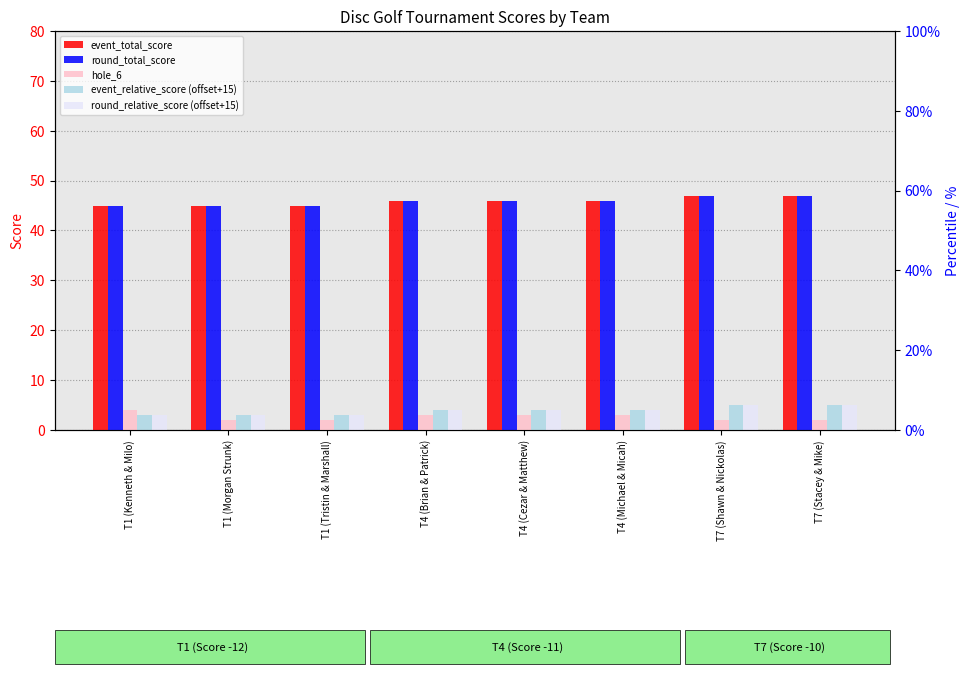

What is the highest value of the round_relative_score (offset+15) series?

5